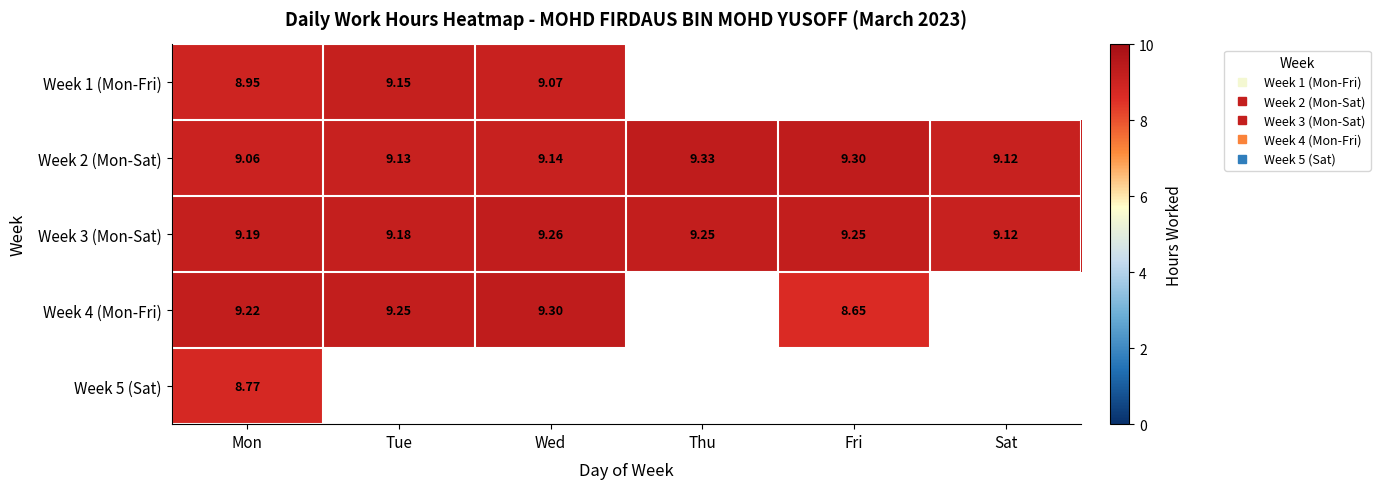

Which category has the highest value in the Week 3 (Mon-Sat) series?

Wed